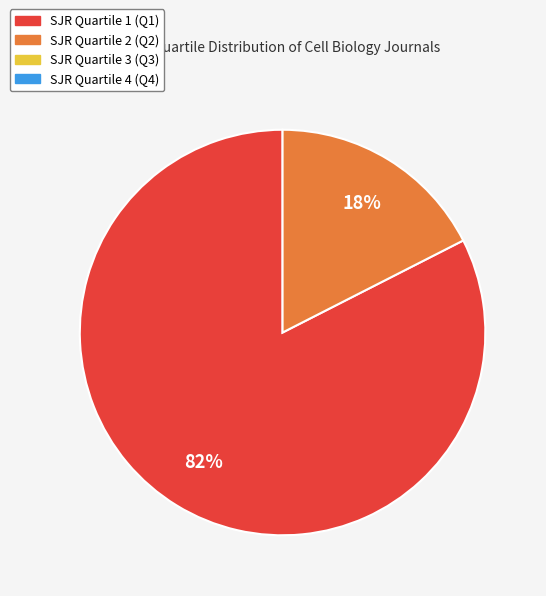

Is there a majority slice in this chart?

Yes